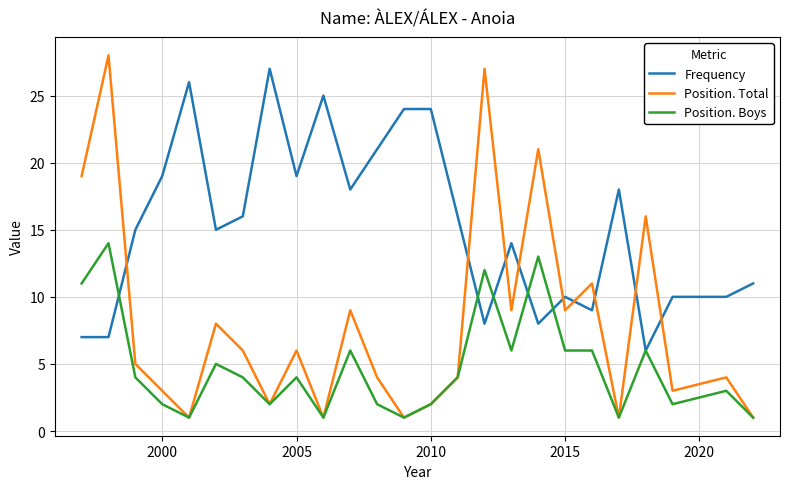

At how many categories does at least one series exceed 4?

25